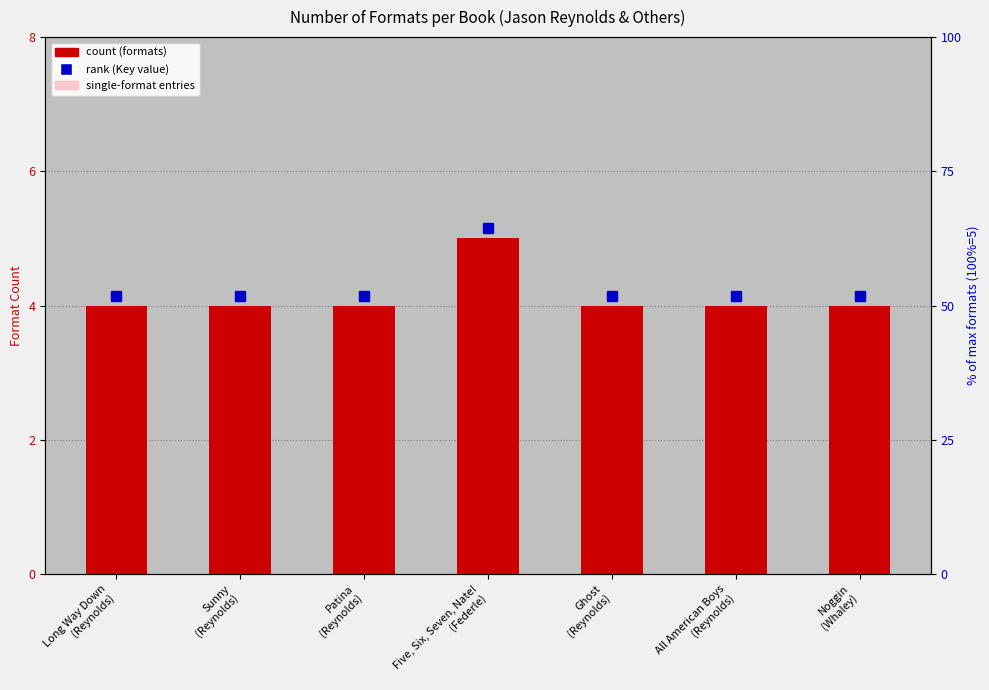

Where is Single-format entries nearest to the value 1?

Long Way Down
(Reynolds)